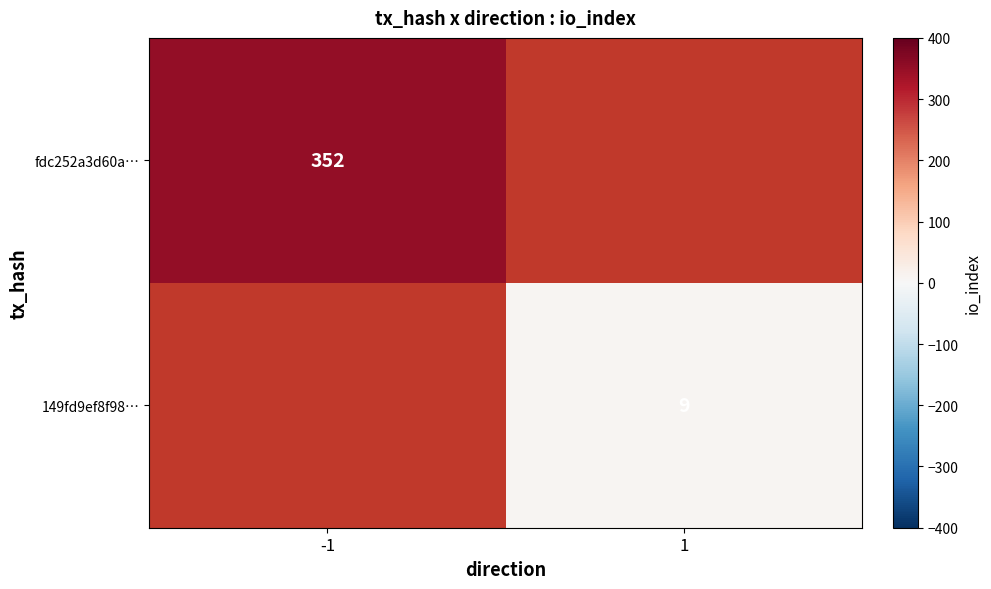

What is the maximum value shown in the chart?

352.0